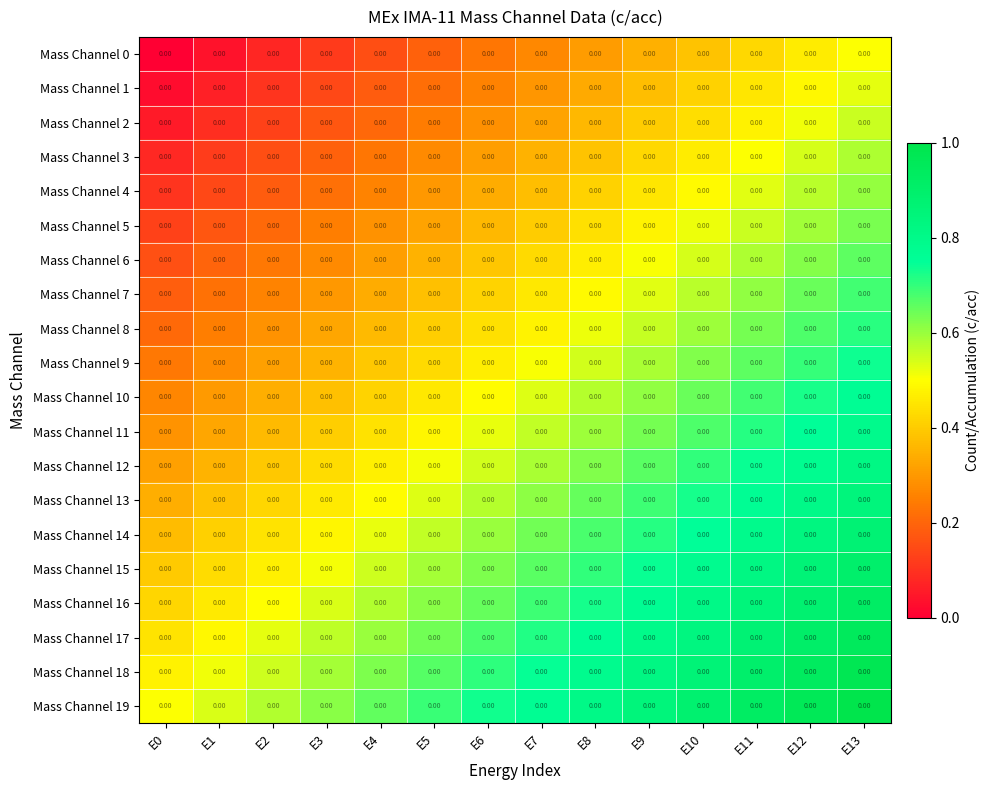

What is the minimum value for Mass Channel 10?

0.3